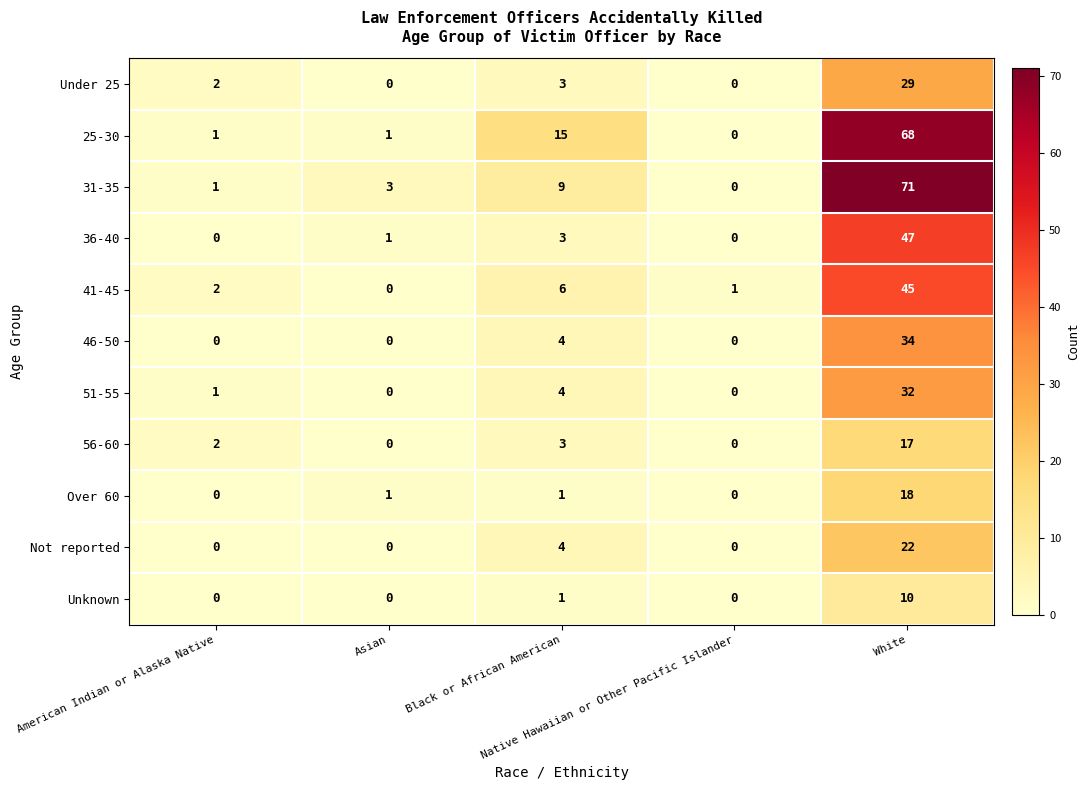

List the series in order of their peak value, lowest first.

Unknown, 56-60, Over 60, Not reported, Under 25, 51-55, 46-50, 41-45, 36-40, 25-30, 31-35